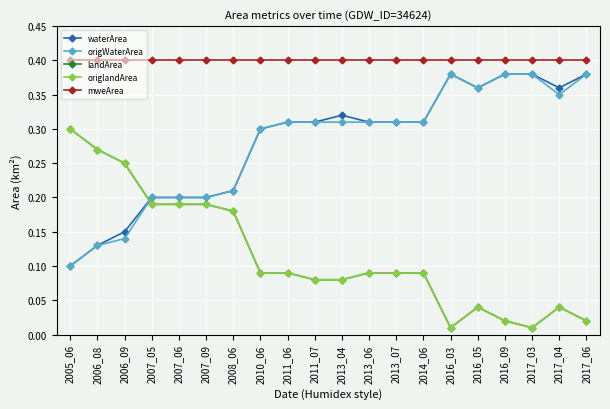

At 2006_09, list the series in order from largest to smallest.

mweArea, landArea, origlandArea, waterArea, origWaterArea